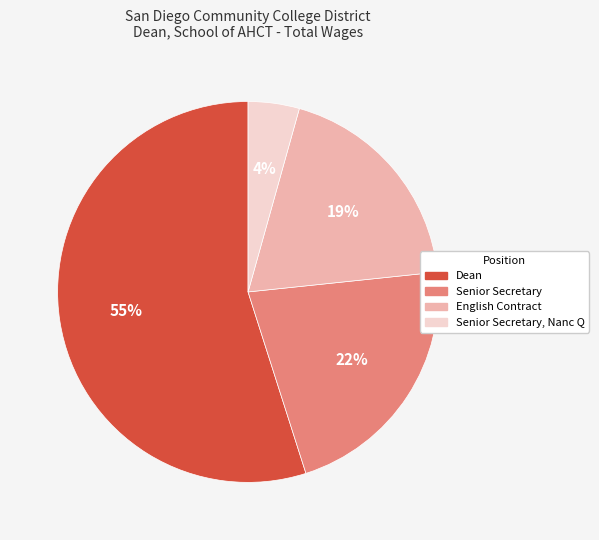

Rank the categories by value from lowest to highest.

Senior Secretary, Nanc Q, English Contract, Senior Secretary, Dean